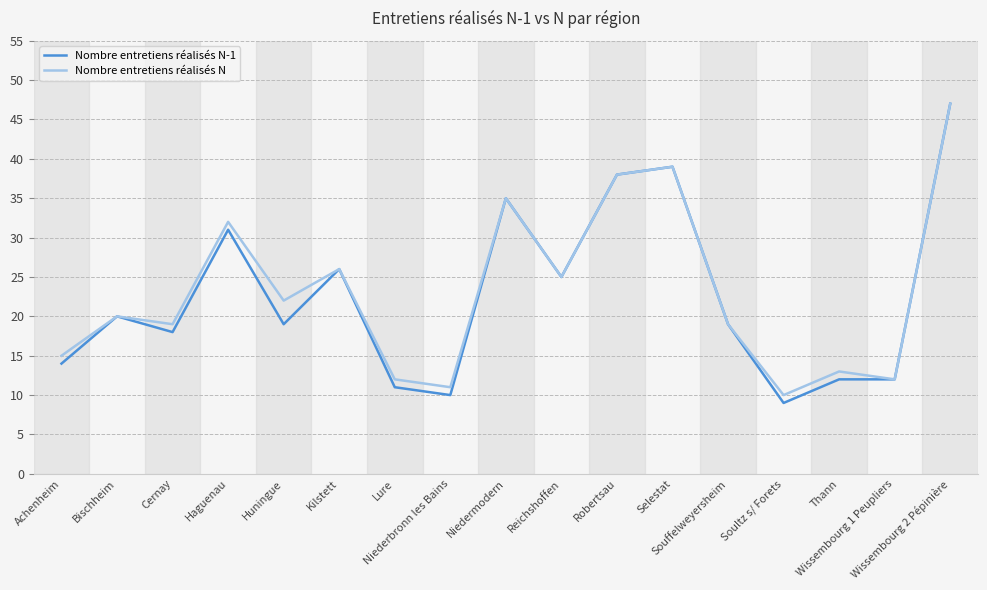

What is the difference between the second highest and second lowest values in the Nombre entretiens réalisés N series?

28